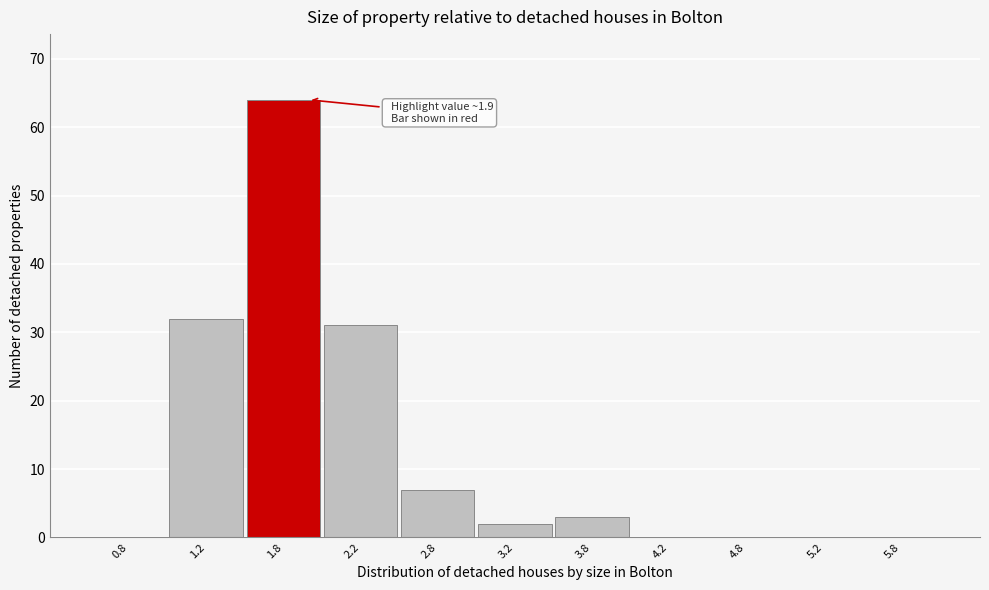

Reading left to right, extract all data points from this chart.

0.8=0	1.2=32	1.8=64	2.2=31	2.8=7	3.2=2	3.8=3	4.2=0	4.8=0	5.2=0	5.8=0